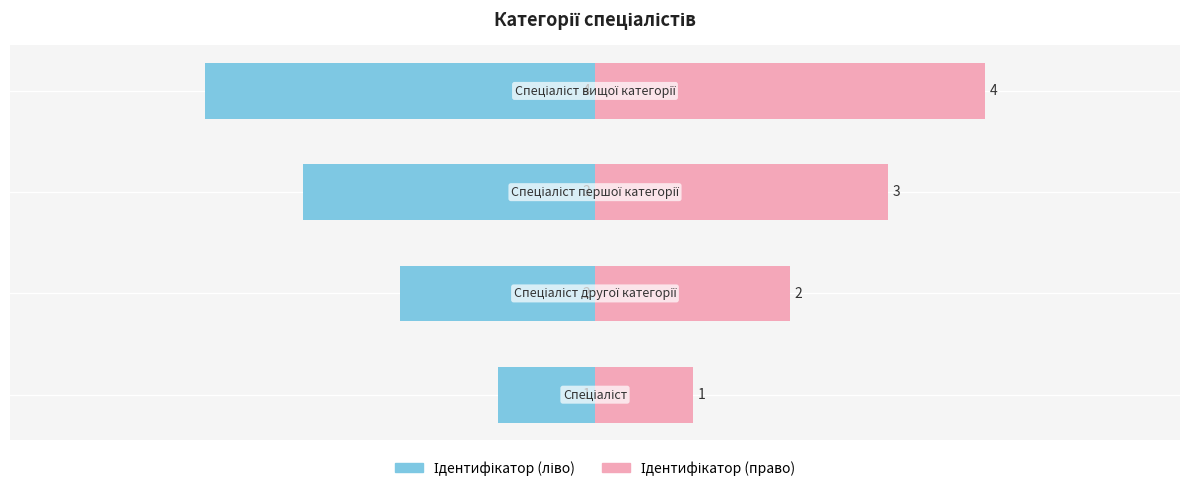

Which series has the largest total across all categories?

Ідентифікатор (право)